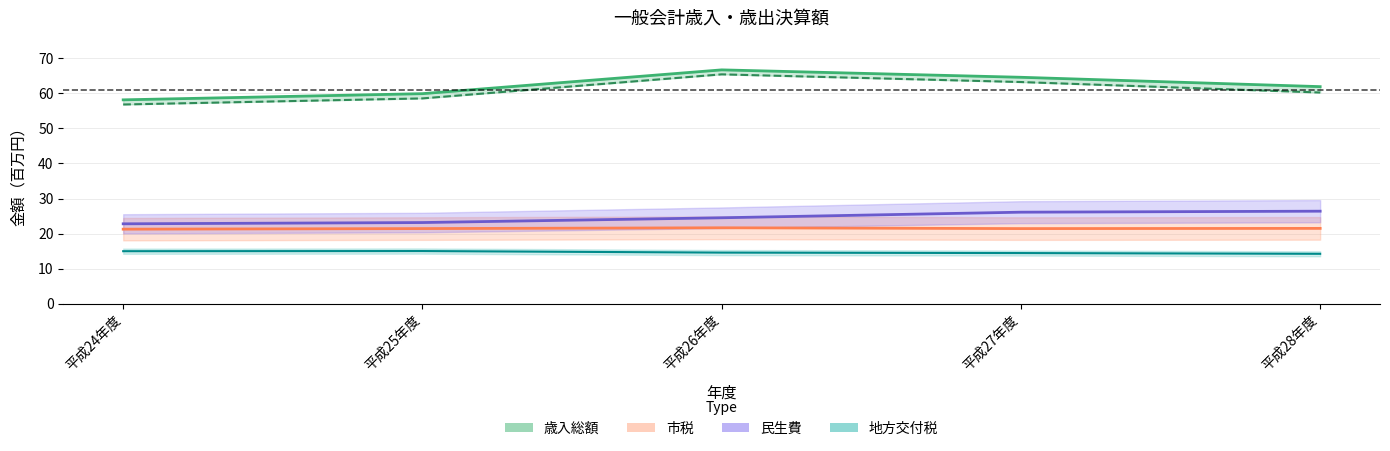

Rank the series at 平成25年度 from highest to lowest value.

歳入総額, 歳出総額, 民生費, 市税, 地方交付税